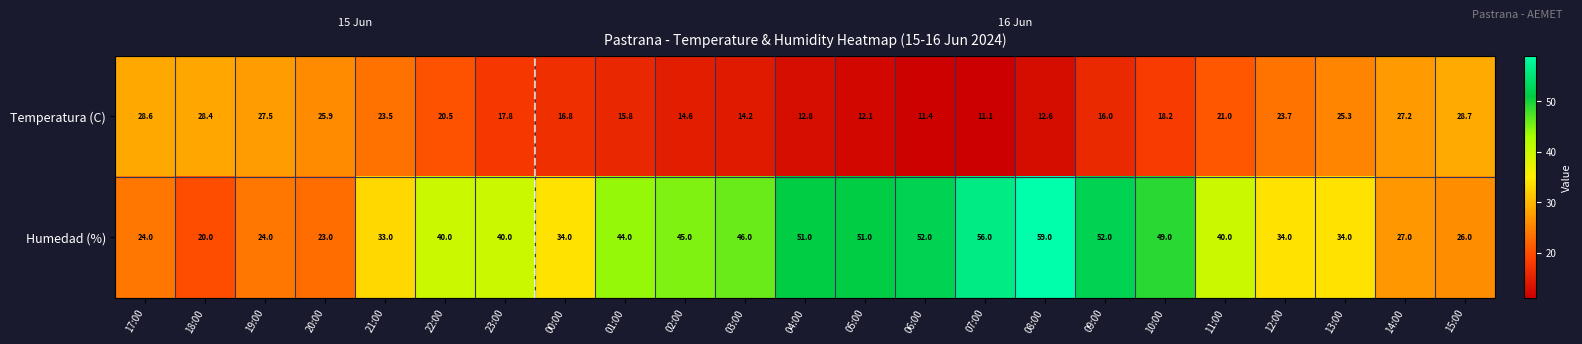

The Humedad (%) series shows 46.0 at 03:00. True or false?

True